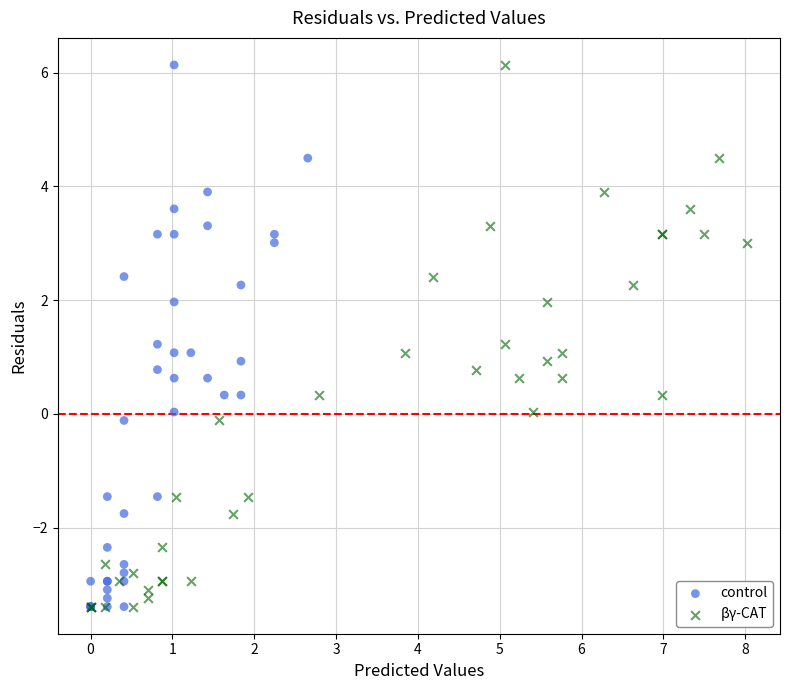

What are all the series names shown in the legend?

control, βγ-CAT